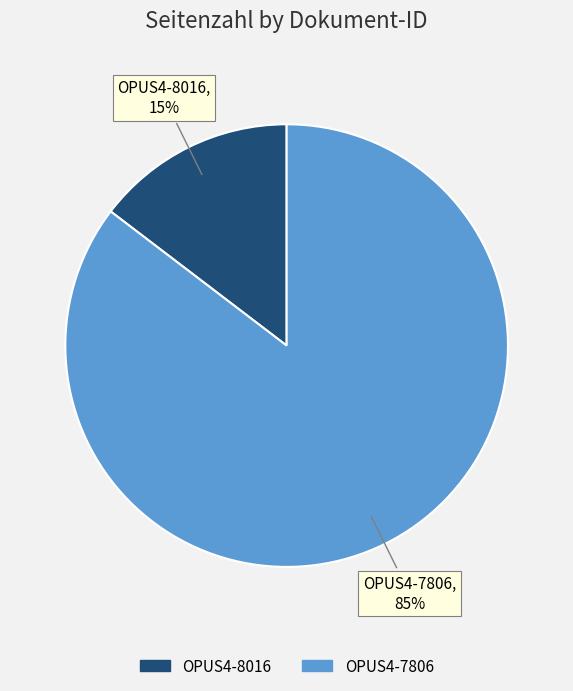

To the nearest percent, what portion does OPUS4-8016 represent?

15%